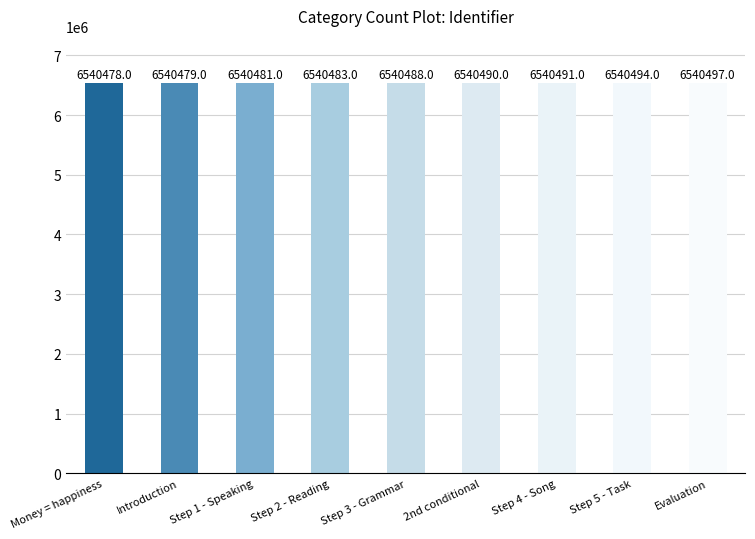

What position from the right is Step 5 - Task?

2